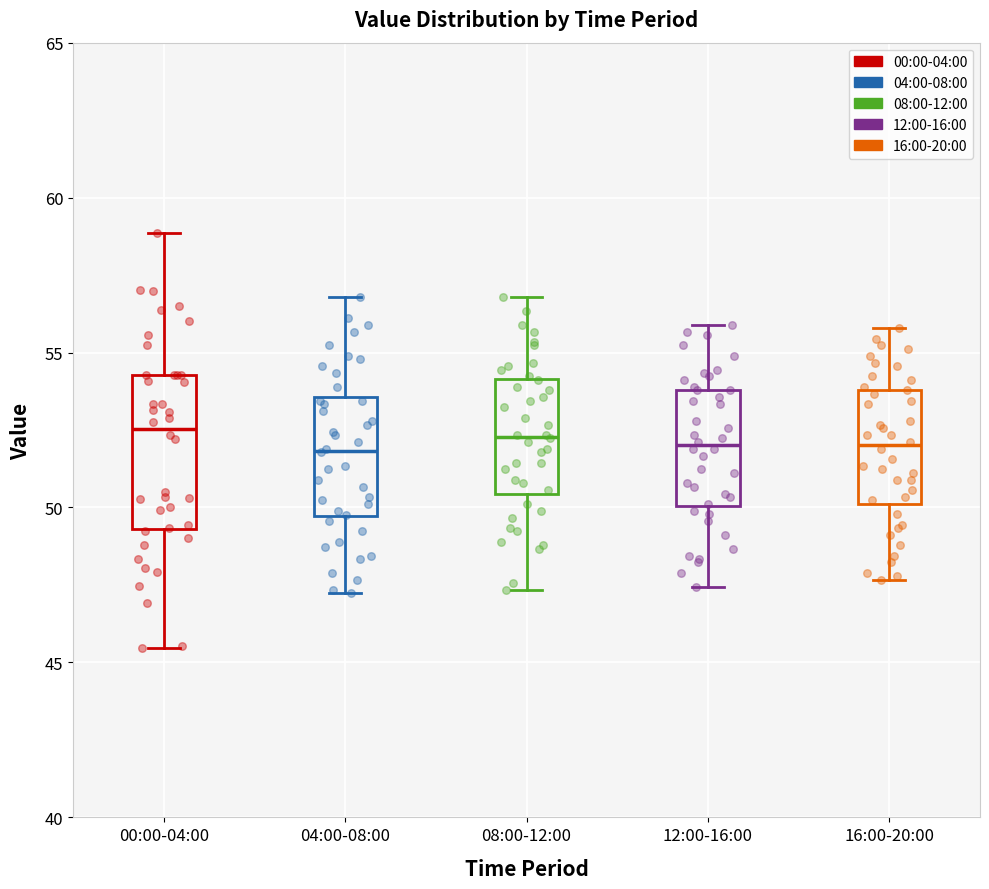

Comparing the boxes themselves (not the whiskers), which one is the tallest?

00:00-04:00